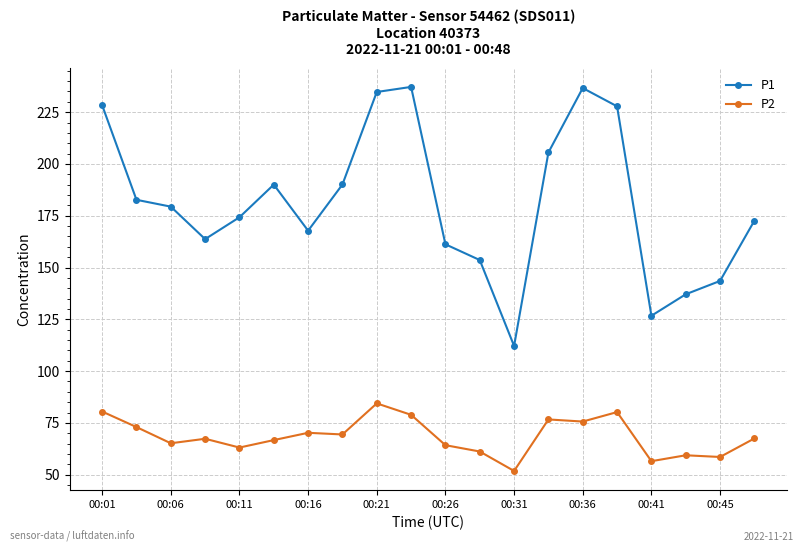

True or false: P1 and P2 intersect in this chart.

False